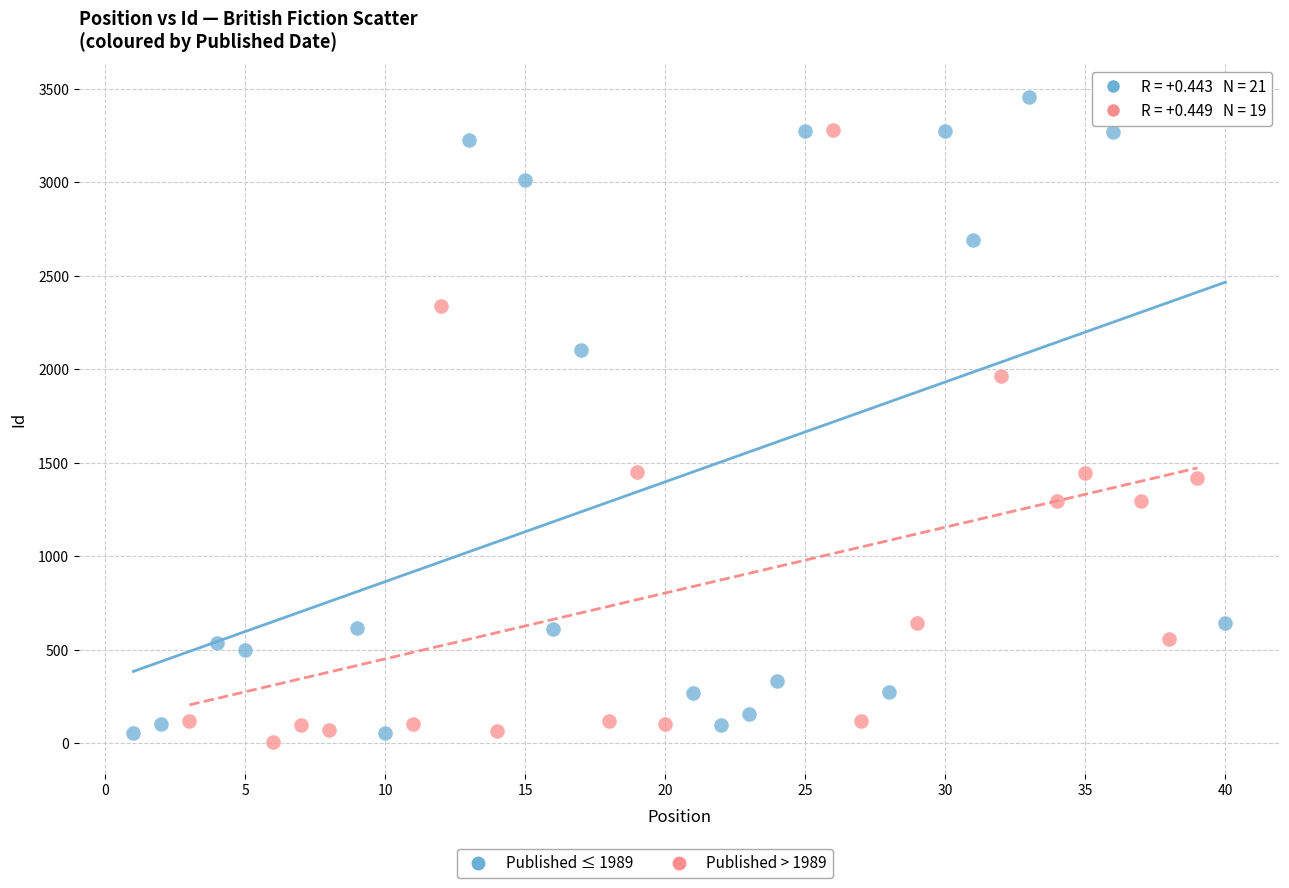

Which series contains the highest Y value?

Published ≤ 1989